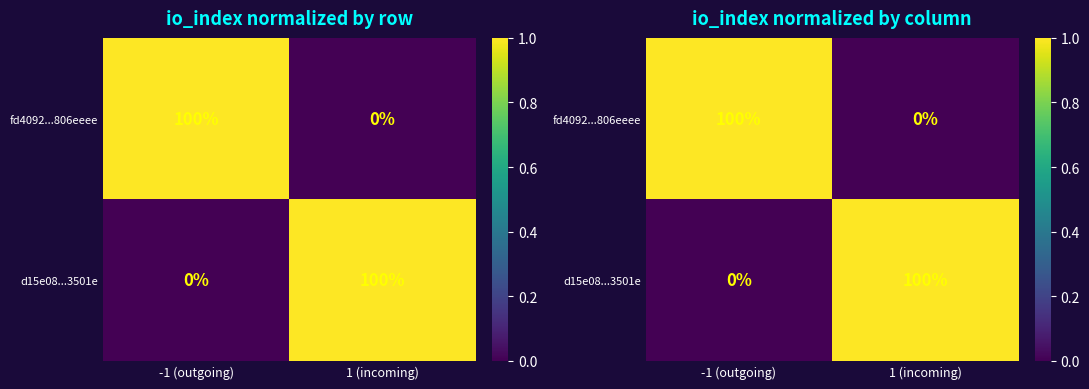

Which series has the largest total across all categories?

fd4092...806eeee